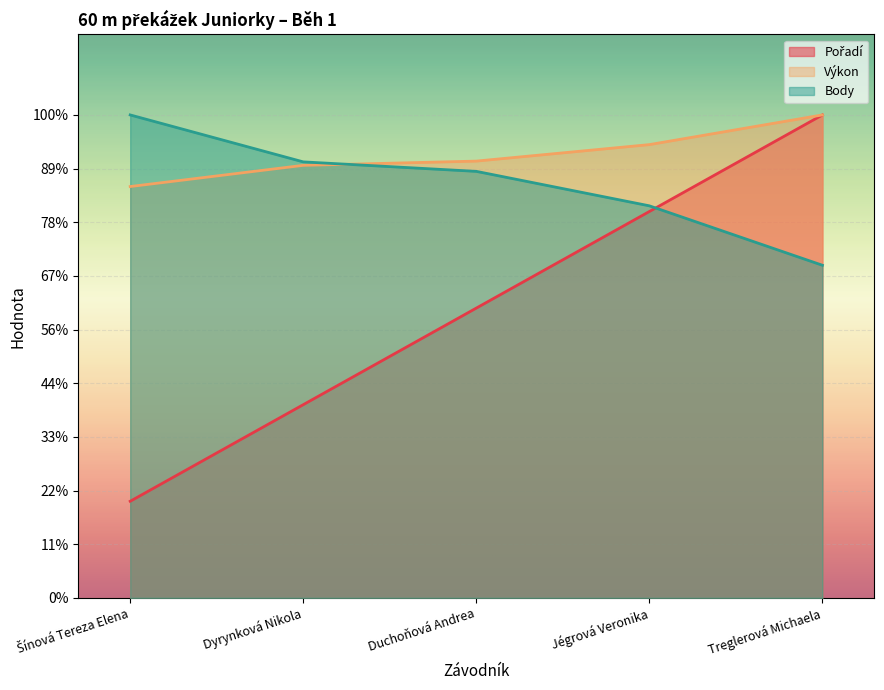

Between Jégrová Veronika and Duchoňová Andrea, which is larger?

Jégrová Veronika